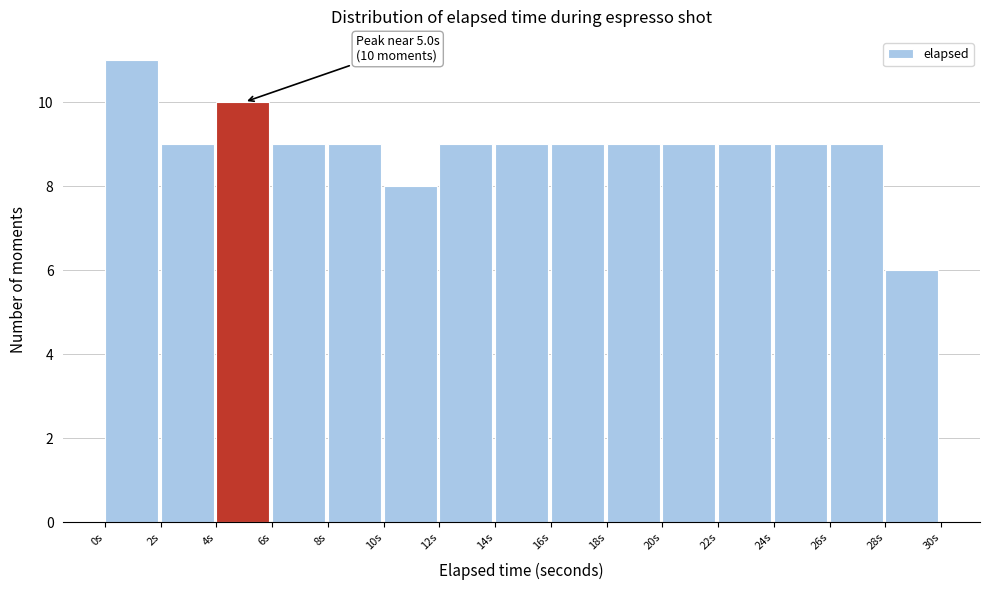

Which range on the x-axis has the tallest bar?

0 to 2